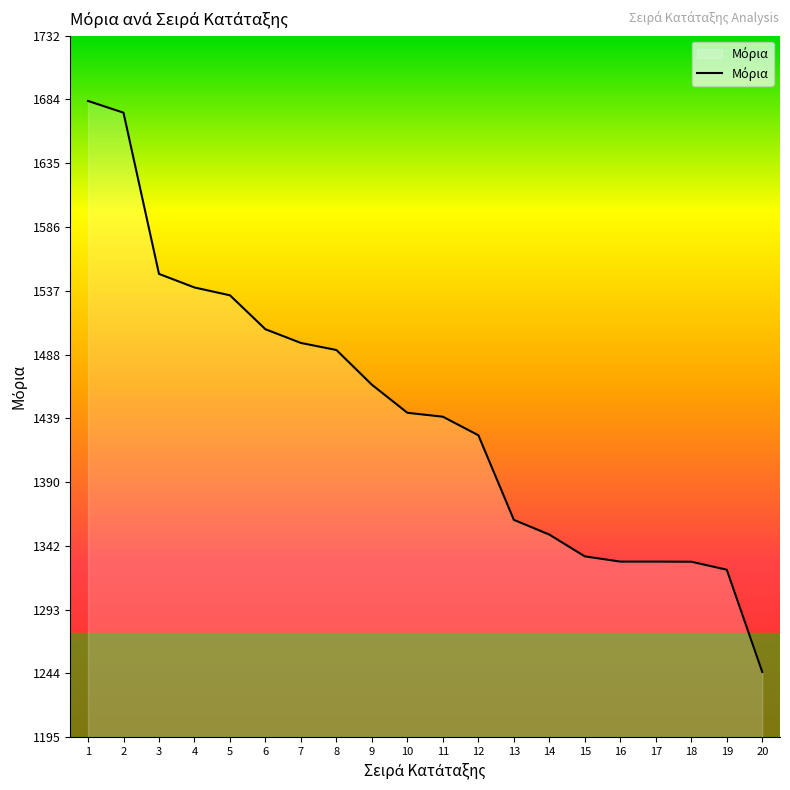

What is the difference between the maximum and minimum values?

437.4